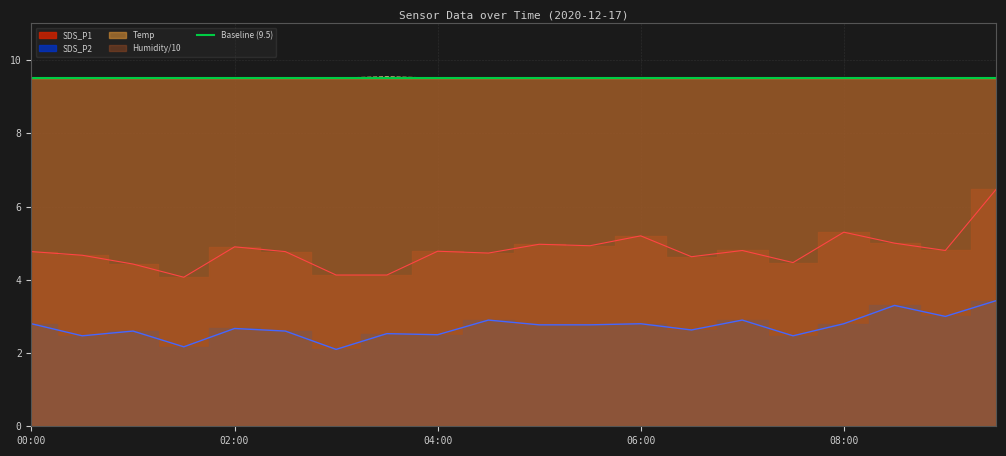

True or false: SDS_P2 has more than 1 points higher than both neighbors.

True